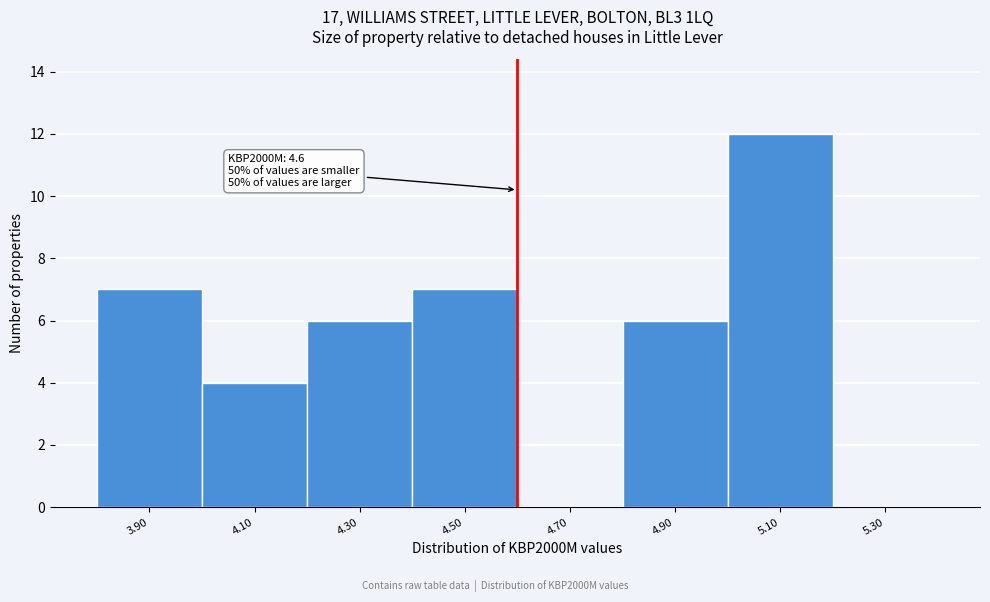

Over which range of the x-axis is the bar tallest?

5.0 to 5.2